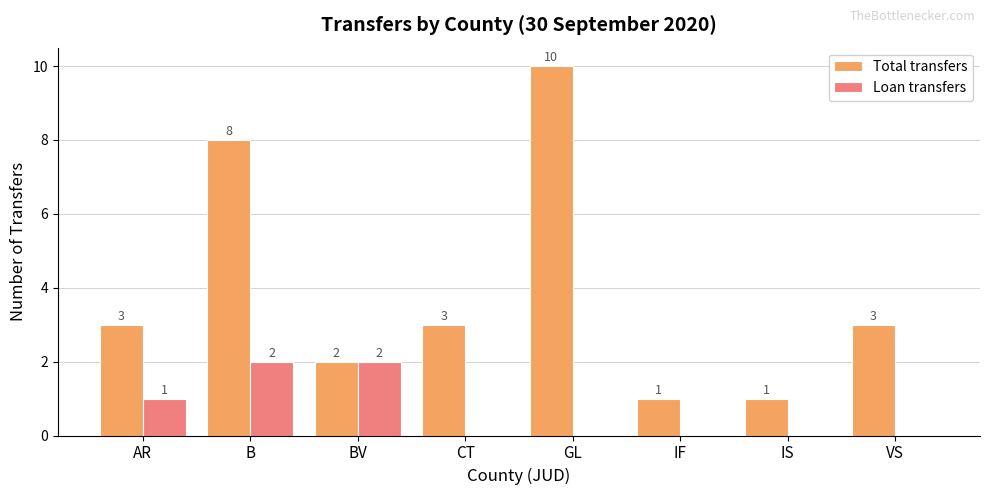

Which series has the widest spread of values?

Total transfers